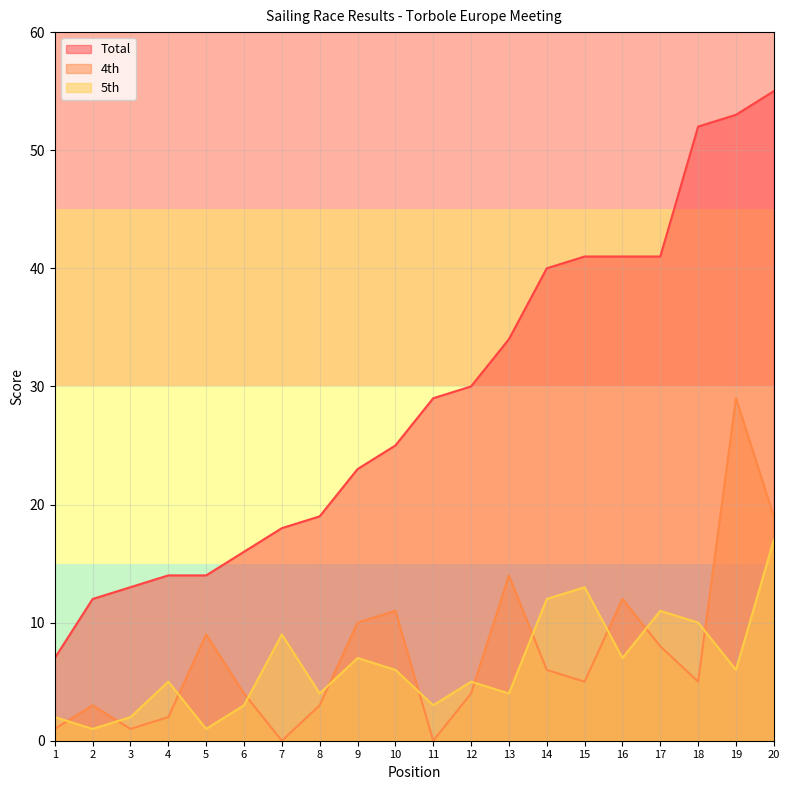

What is the total value across all series at 16?

60